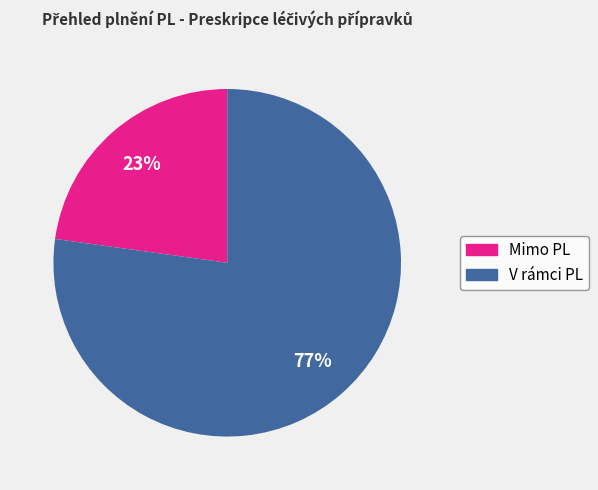

Does any single category account for the majority?

Yes